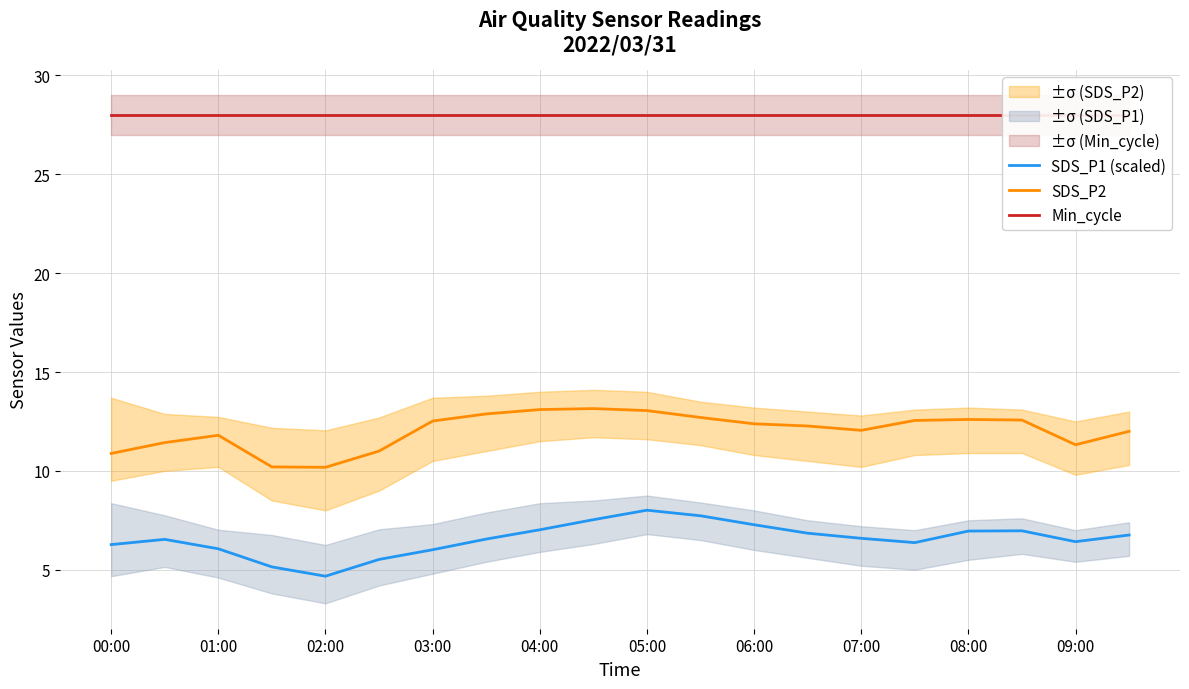

What is the maximum value for SDS_P2?

13.2